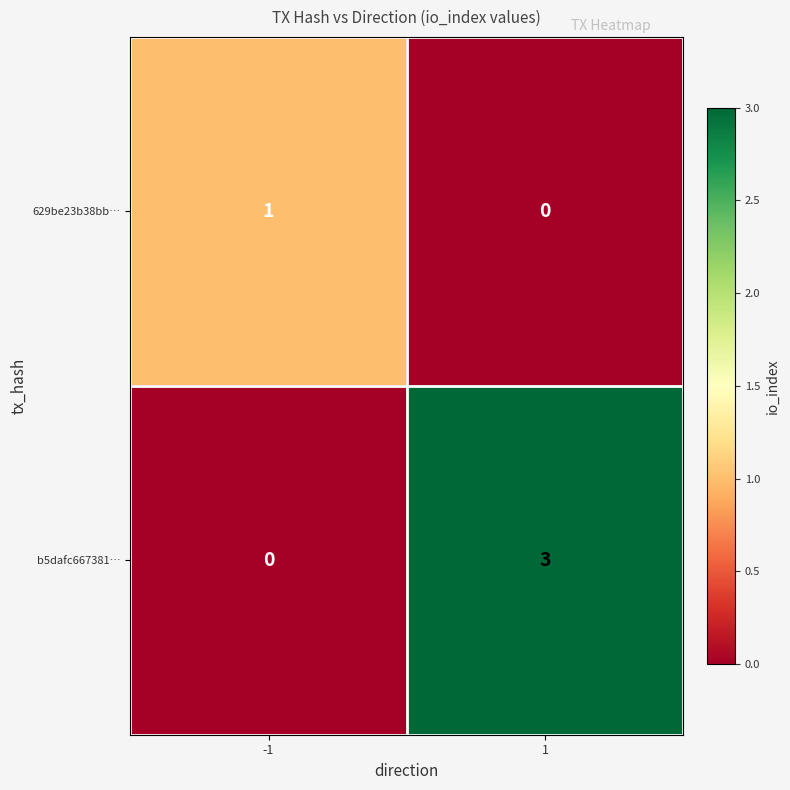

Reading left to right, what are all the values shown in this chart?

629be23b38bb…: 1	0
b5dafc667381…: 0	3